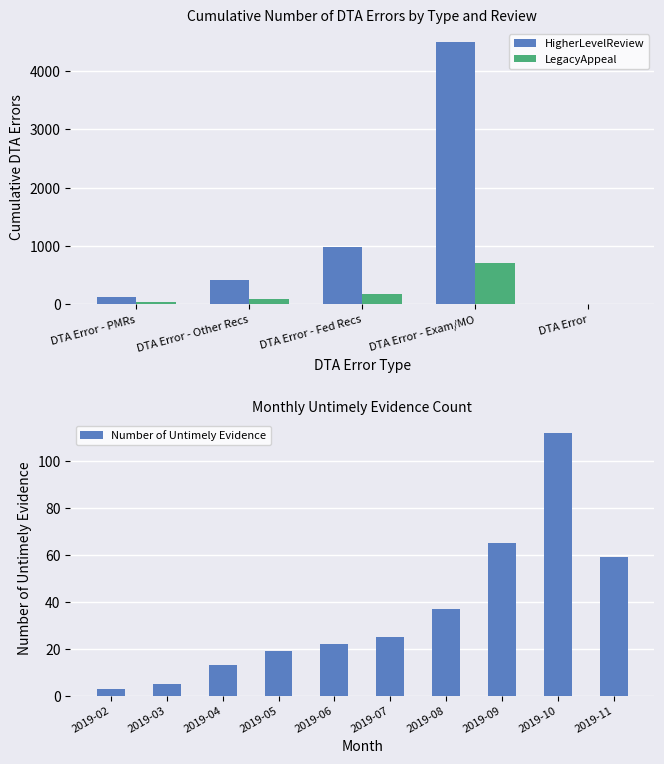

Rank the categories by HigherLevelReview_CumulativeErrors value from lowest to highest.

DTA Error, DTA Error - PMRs, DTA Error - Other Recs, DTA Error - Fed Recs, DTA Error - Exam/MO